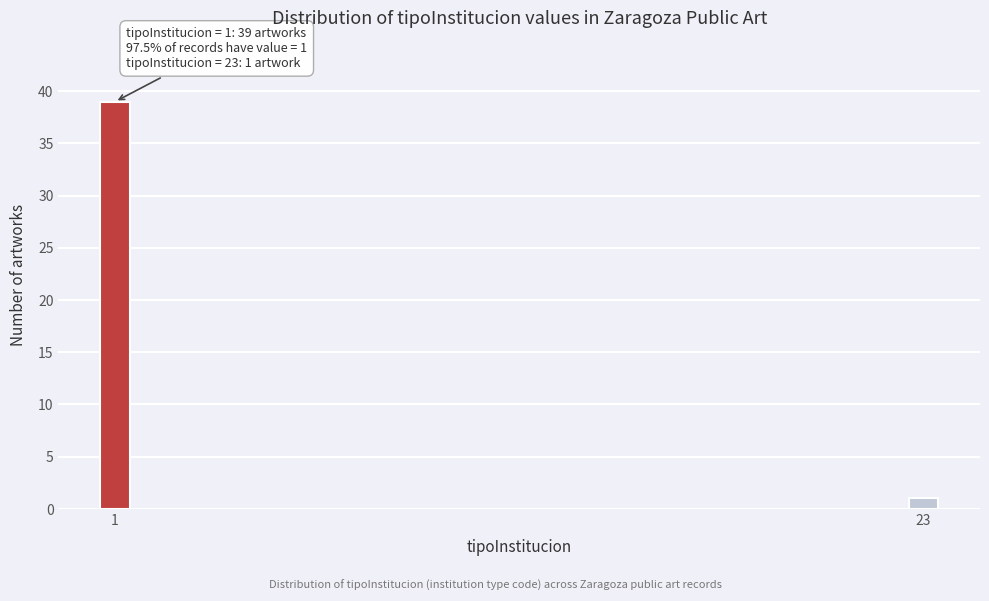

Reading right to left, what are all the values shown in this chart?

1	39